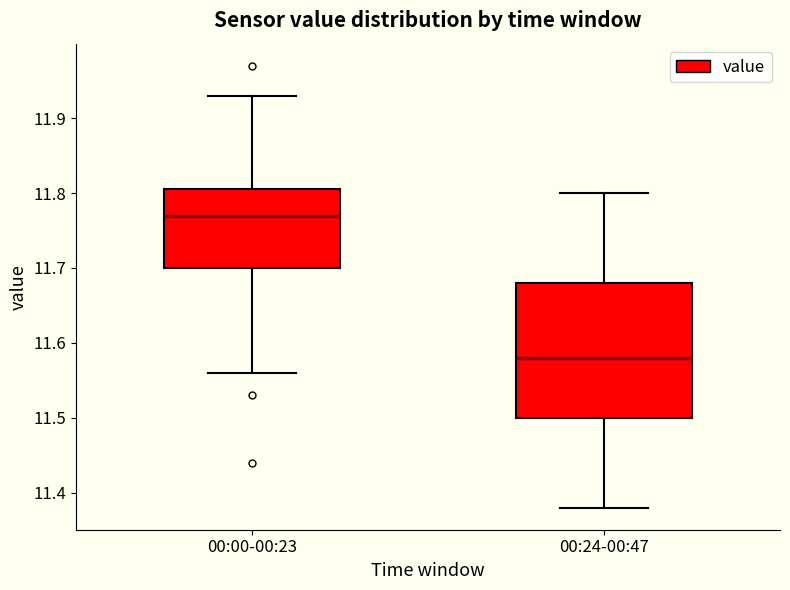

Reading left to right, transcribe this box plot: for each box, give where its median line is, the range the box spans, and where its two whiskers end, as read against the y-axis. The values are not printed on the chart, so give them approximately, as read against the axis.

00:00-00:23: median 11.77, box 11.70 to 11.81, whiskers 11.56 to 11.93
00:24-00:47: median 11.58, box 11.50 to 11.68, whiskers 11.38 to 11.80